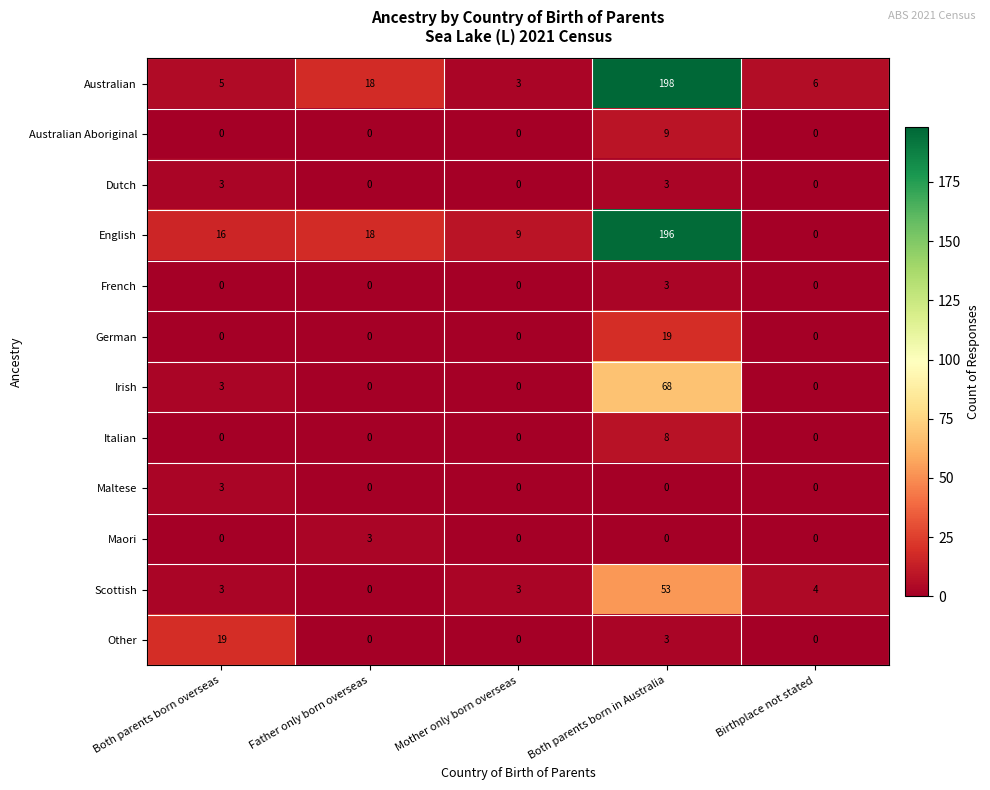

What is the sum of the English values at Mother only born overseas and Birthplace not stated?

9